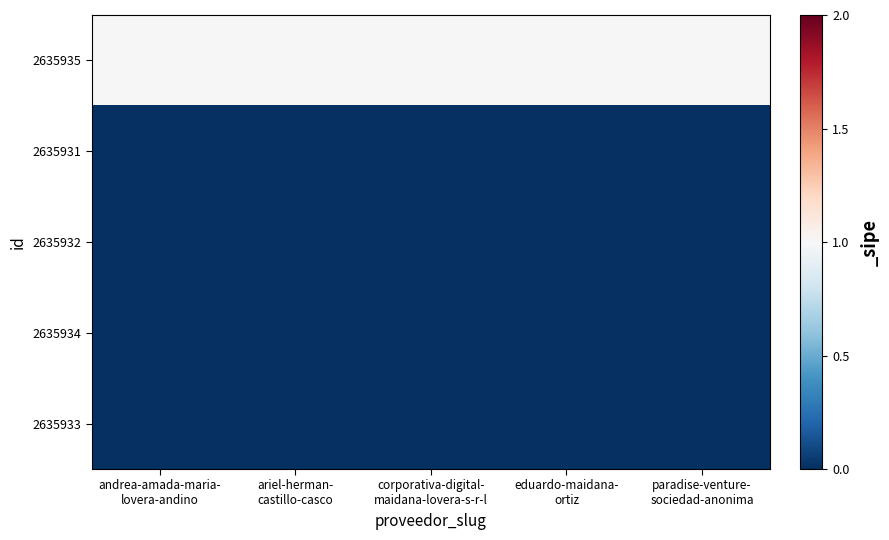

At how many categories does at least one series exceed 0?

5